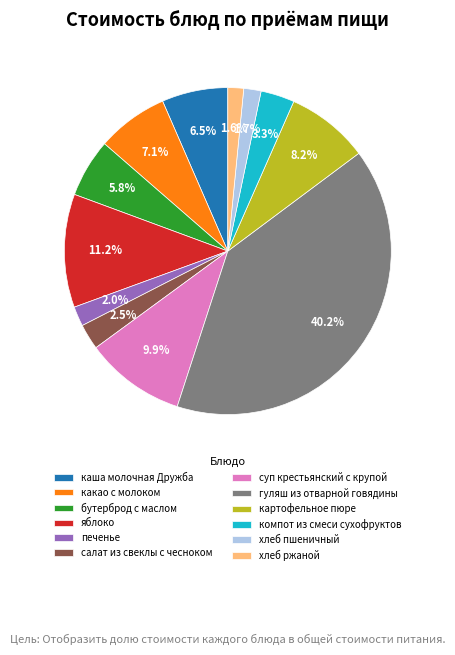

Is there any slice that represents more than half of the pie?

No